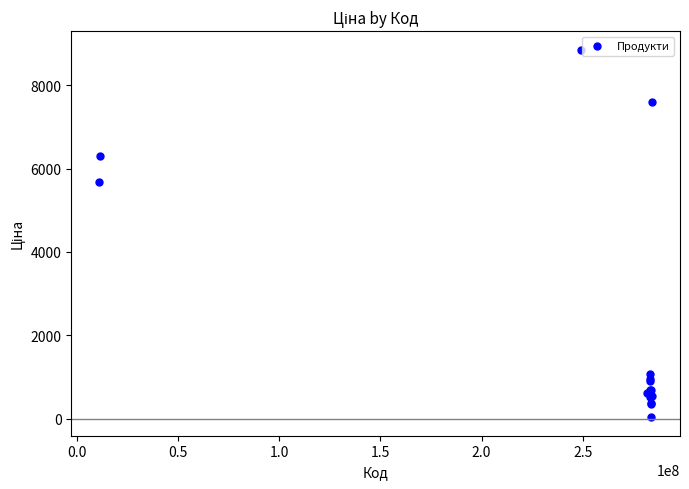

What Y value in the scatter plot is closest to 4444?

5673.8